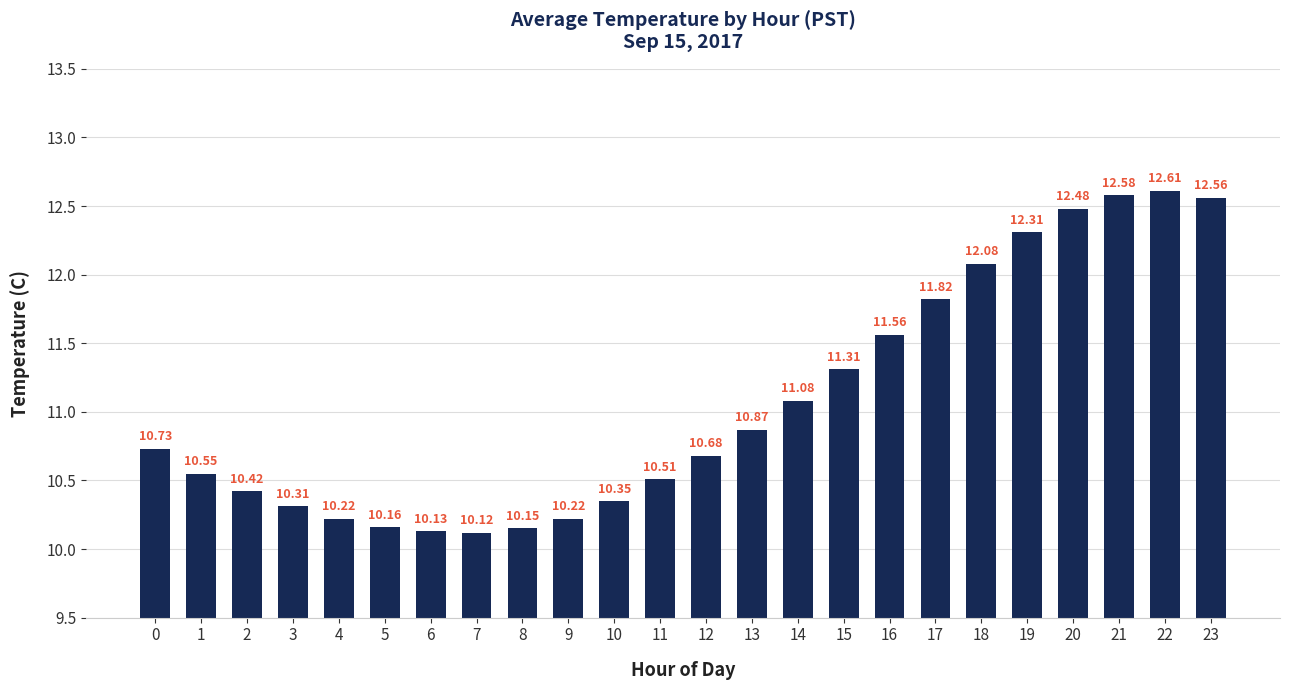

What is the value of the 20th bar from the left?

12.3